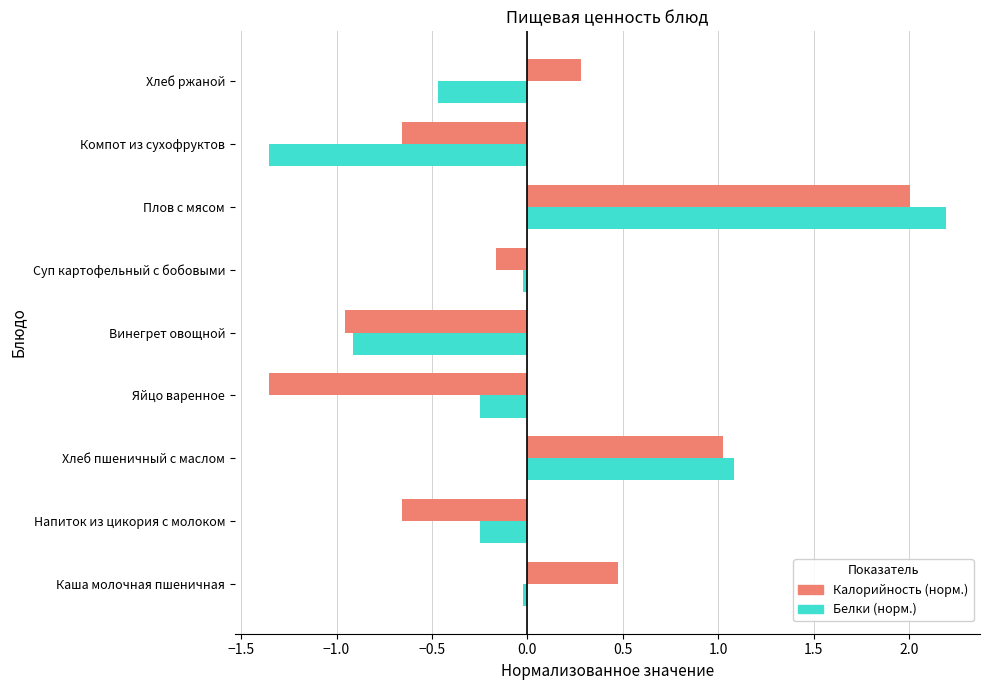

How many values in the Белки (норм.) series exceed 0?

2